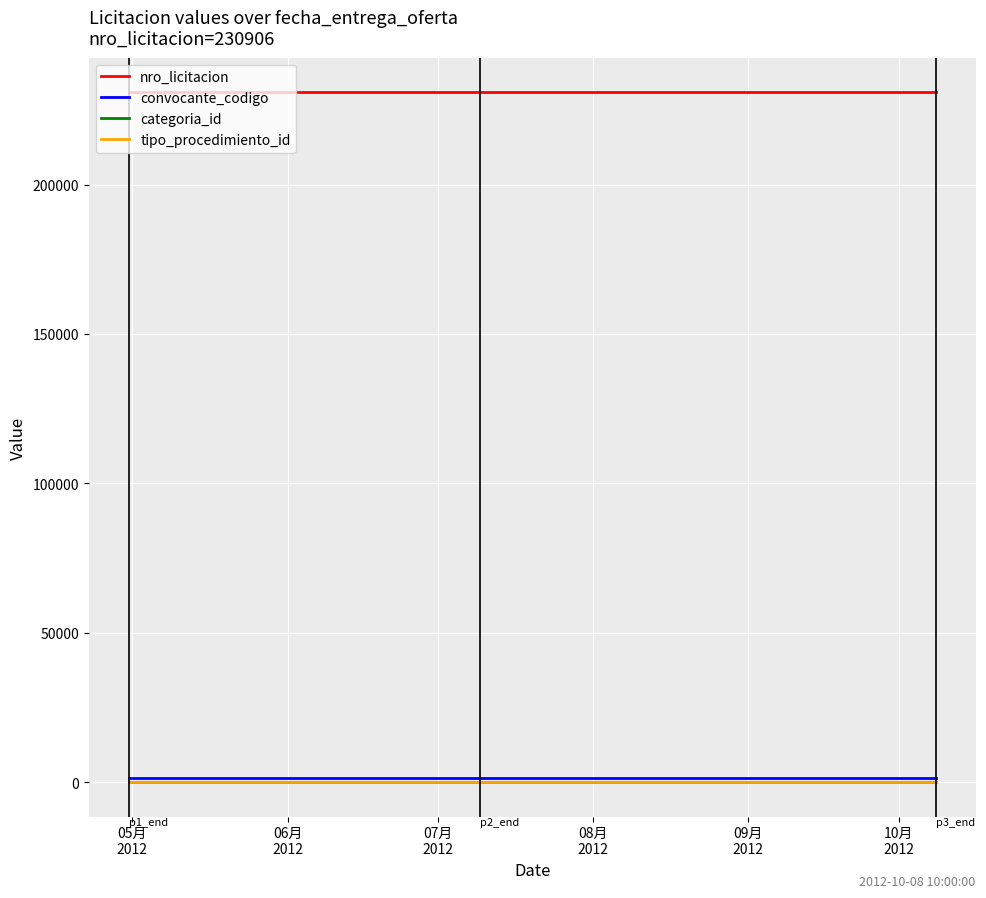

Which series has the largest total across all categories?

nro_licitacion